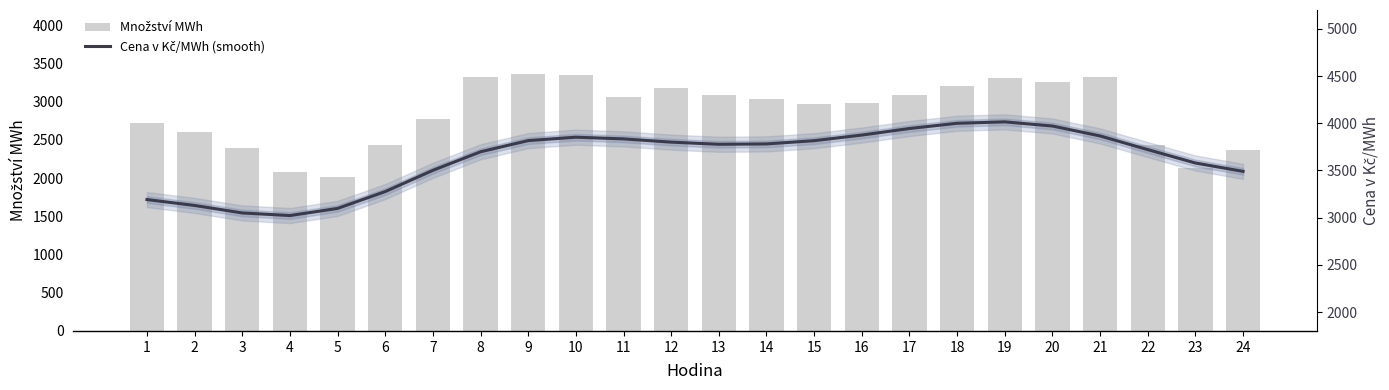

Rank the series at 11 from highest to lowest value.

Cena v Kč/MWh (smooth), Množství MWh